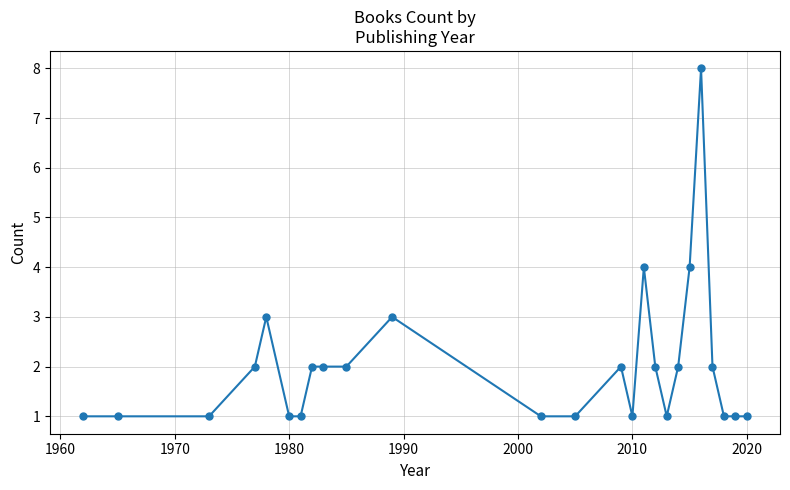

What is the difference between the second highest and second lowest values?

3